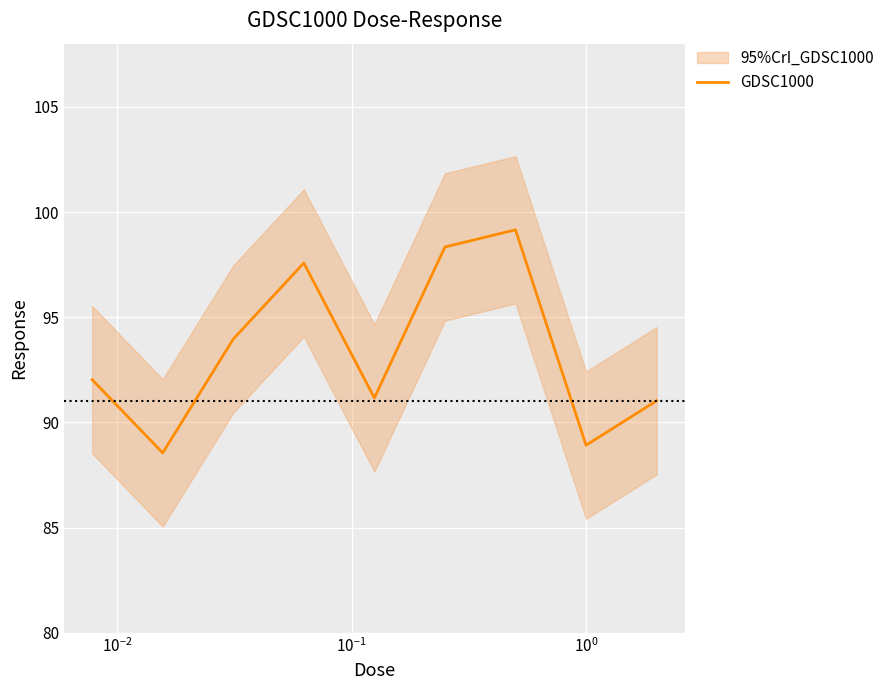

Where is the data nearest to the value 93?

$\mathdefault{10^{-2}}$